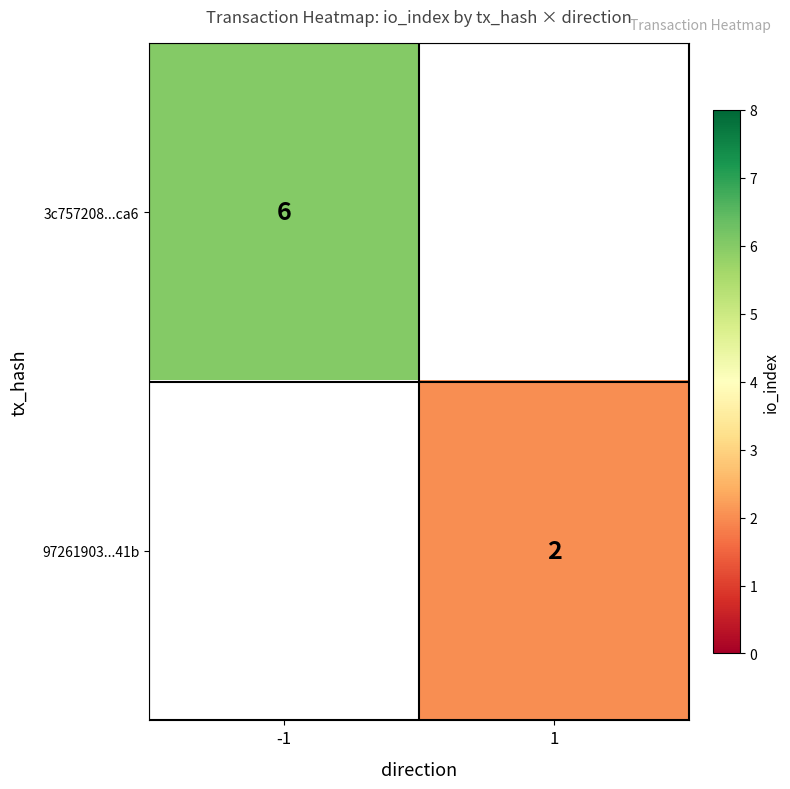

The 3c757208...ca6 series shows 2 at -1. True or false?

False